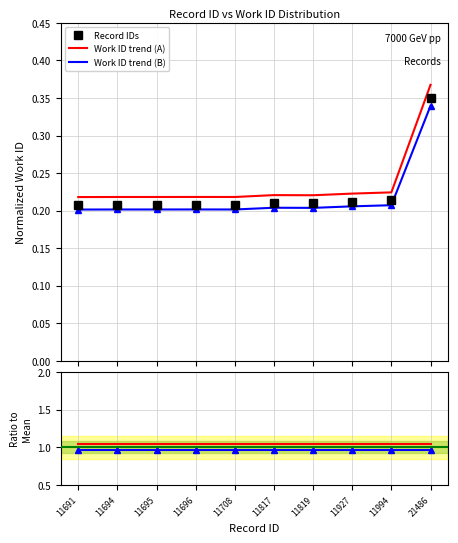

At how many categories does at least one series exceed 0?

10